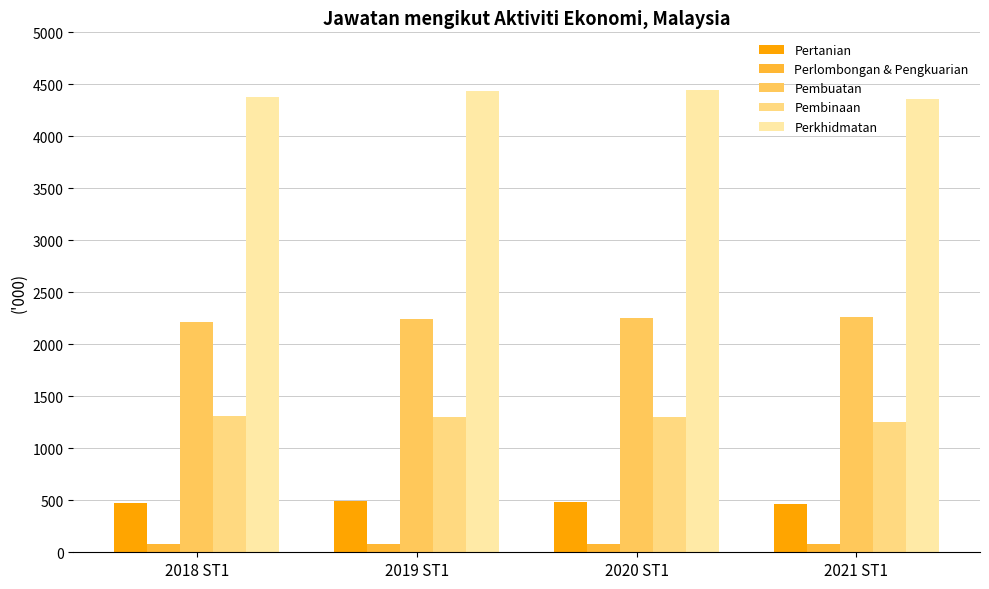

What is the sum of all Pembuatan values?

8968.0